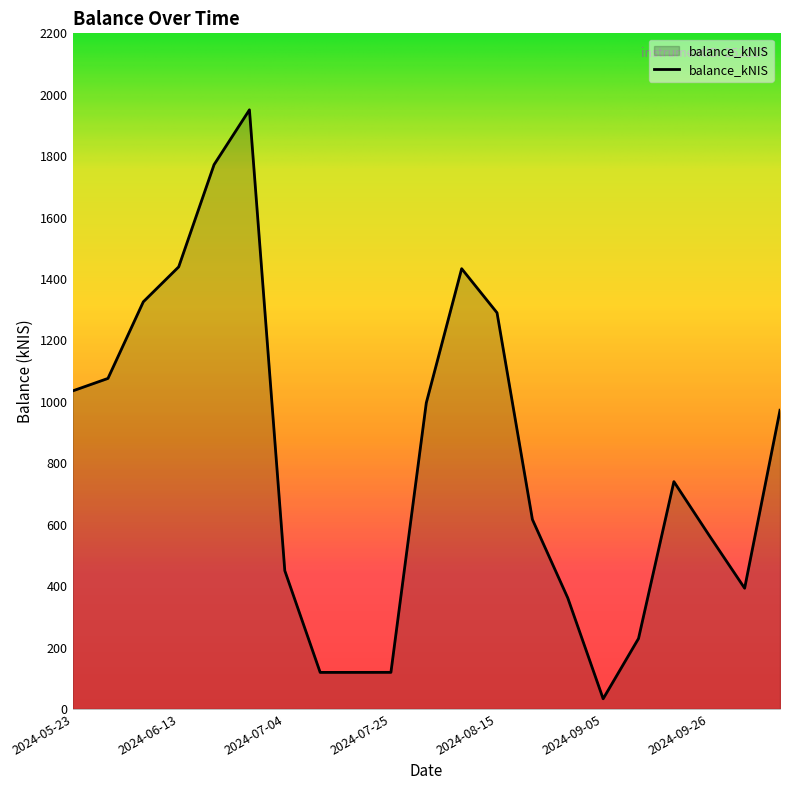

What is the maximum value shown in the chart?

1950.9